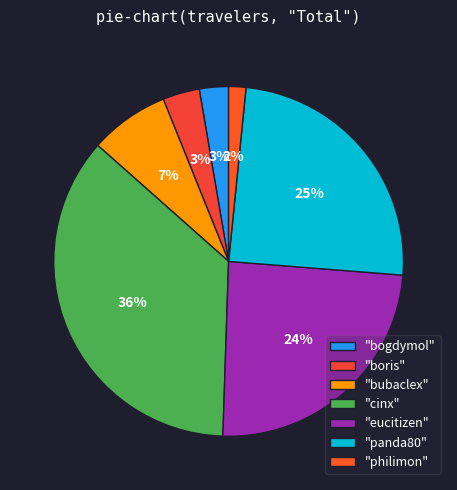

To the nearest percent, what is the difference between the largest and smallest slice percentages?

34%